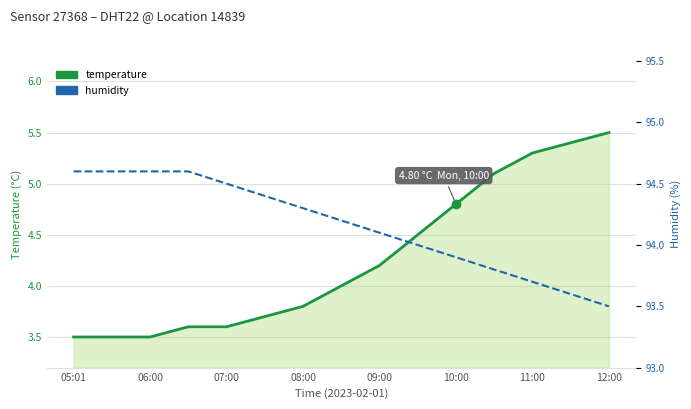

At which label does temperature reach its minimum?

05:01